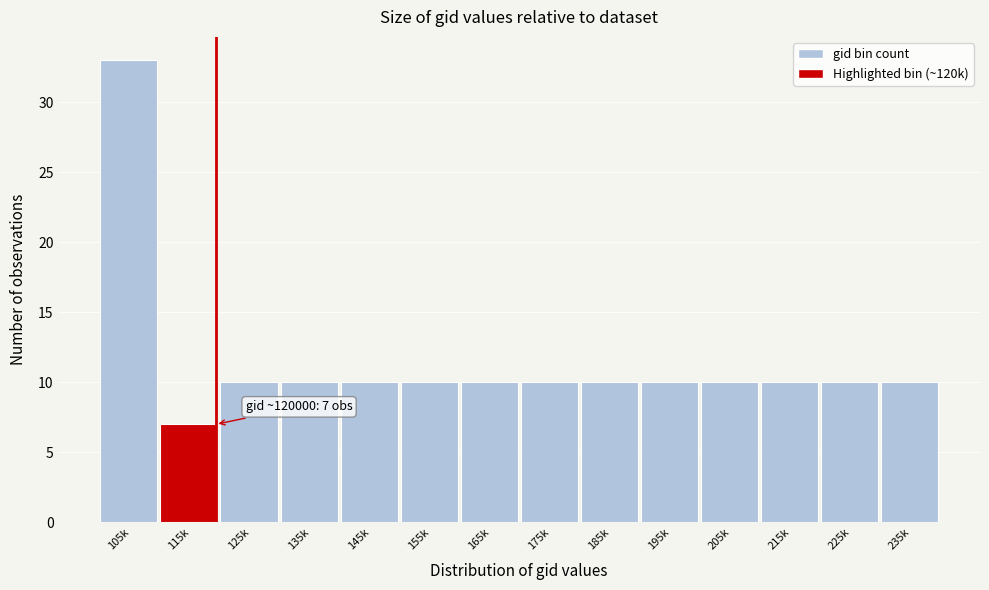

Reading right to left, transcribe all the data shown in this chart.

235k=10	225k=10	215k=10	205k=10	195k=10	185k=10	175k=10	165k=10	155k=10	145k=10	135k=10	125k=10	115k=7	105k=33